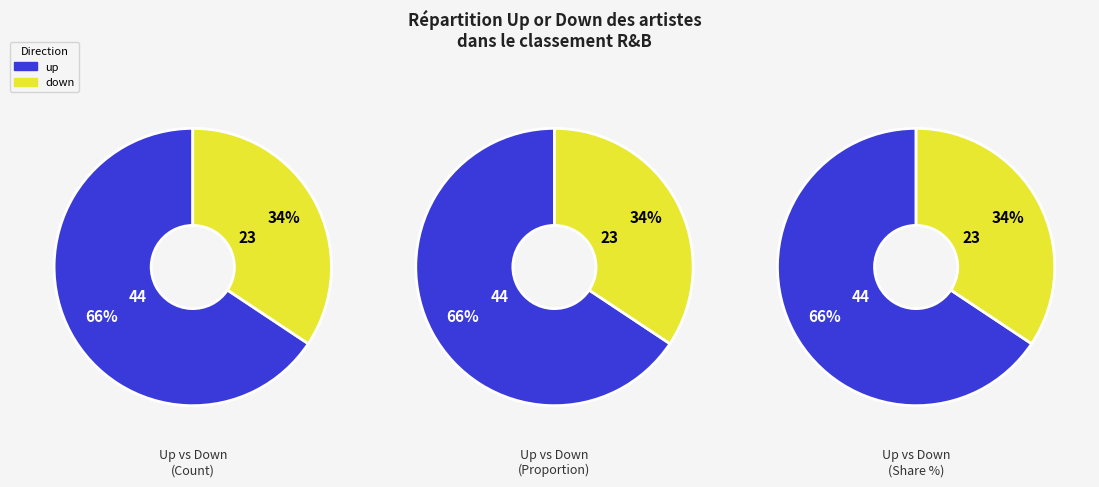

The up slice represents 66% of the pie. True or false?

True